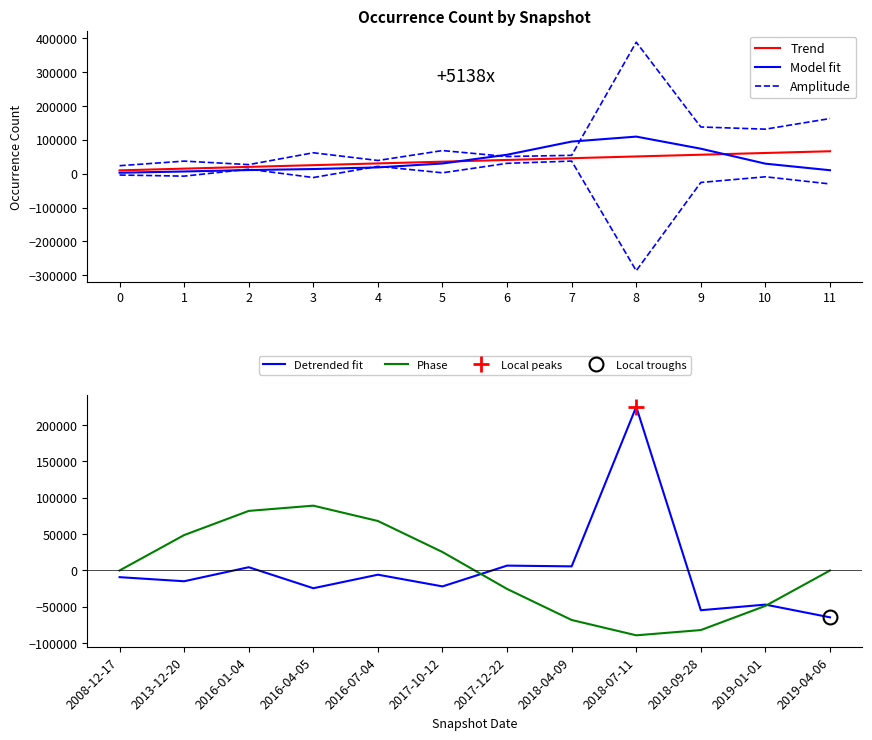

Is this an area chart (filled region under the line)?

No